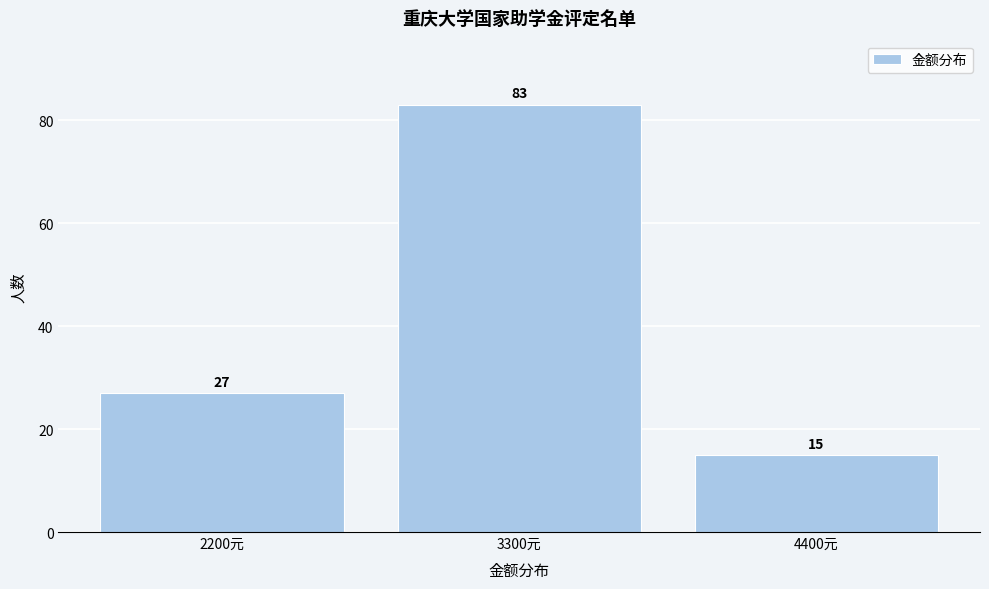

Reading right to left, extract all data points from this chart.

4400元=15	3300元=83	2200元=27